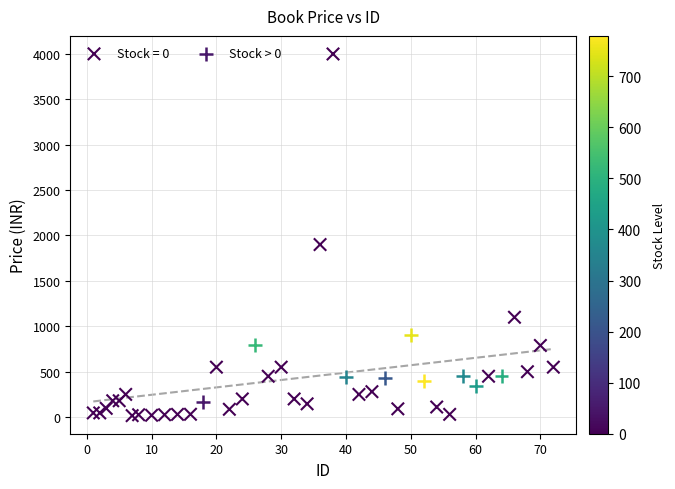

Which series has the widest spread of Y values?

Stock = 0